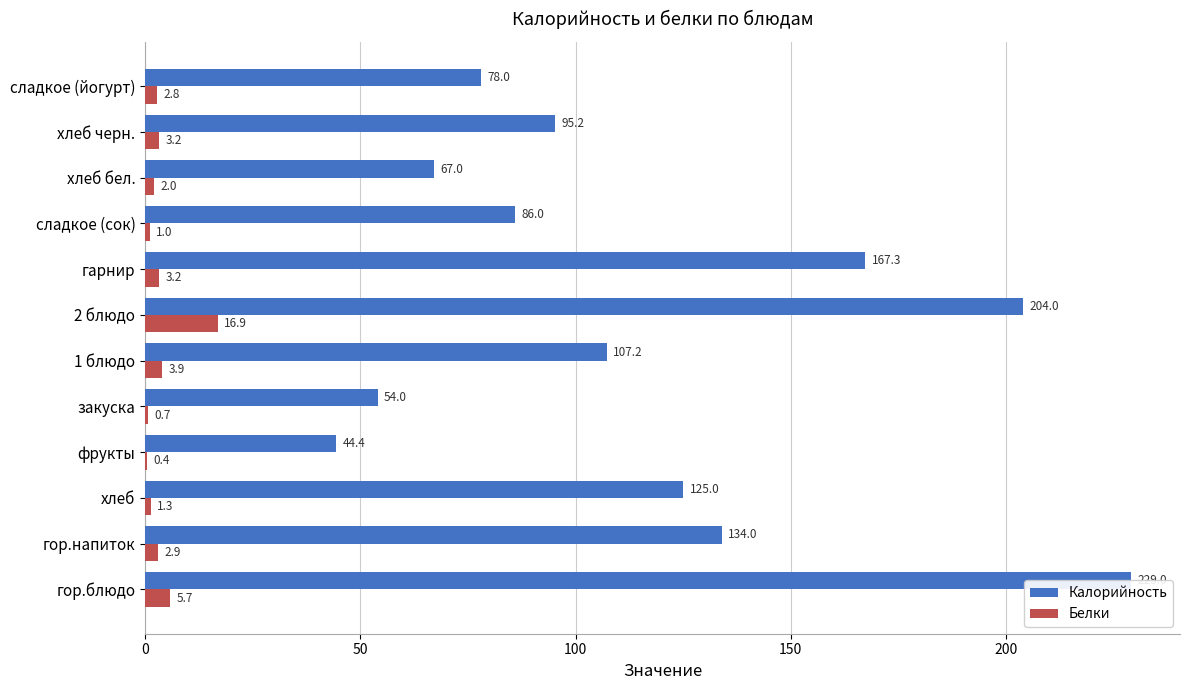

What position from the right is 2 блюдо?

6